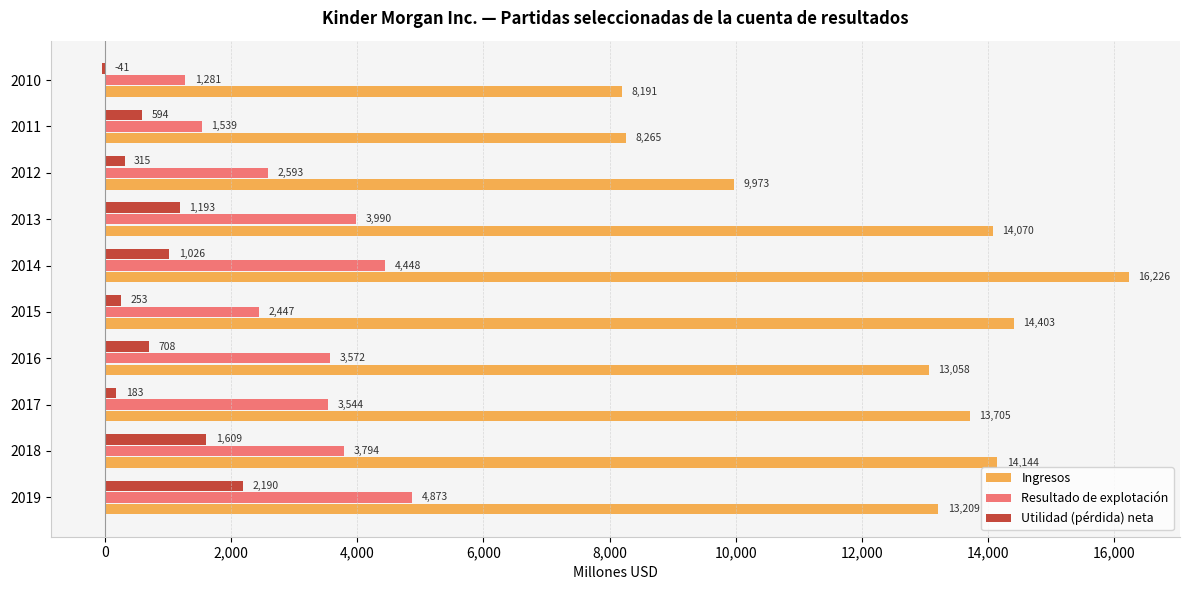

At which category is the sum across all series the highest?

2014